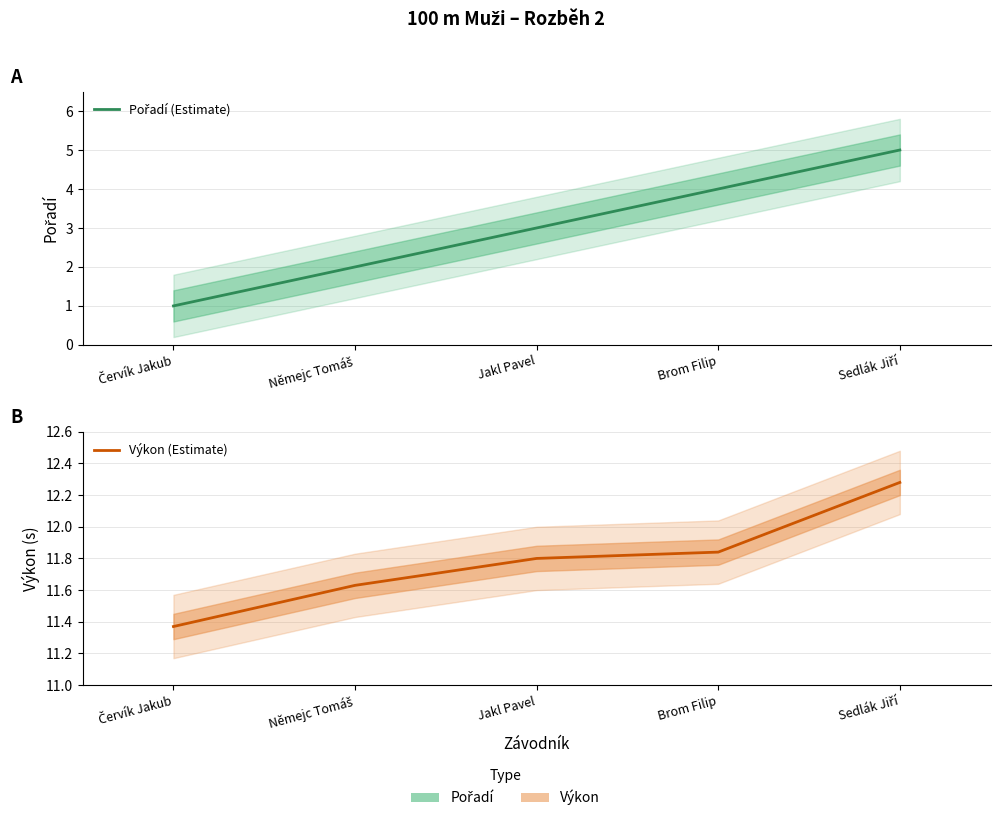

How many data points in Pořadí (Estimate) are less than 3?

2